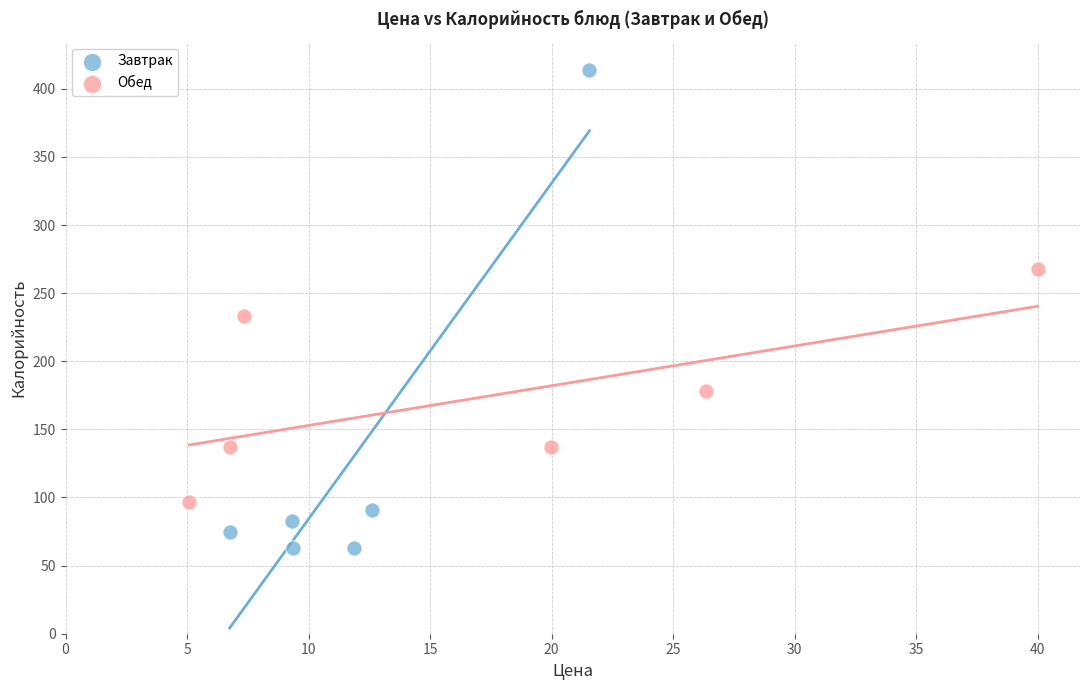

Which series has the largest Y range (max minus min)?

Завтрак